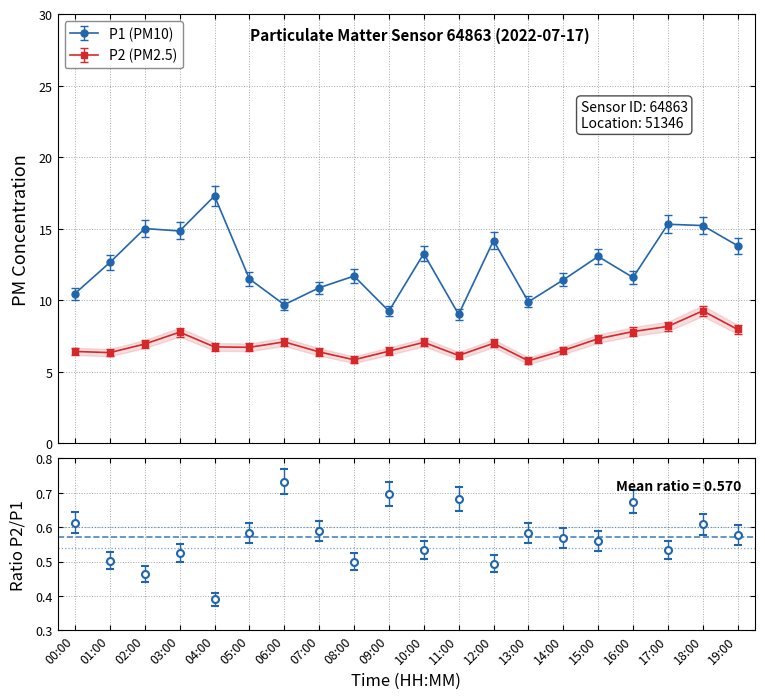

How many values in the P1 (PM10) series exceed 12?

10